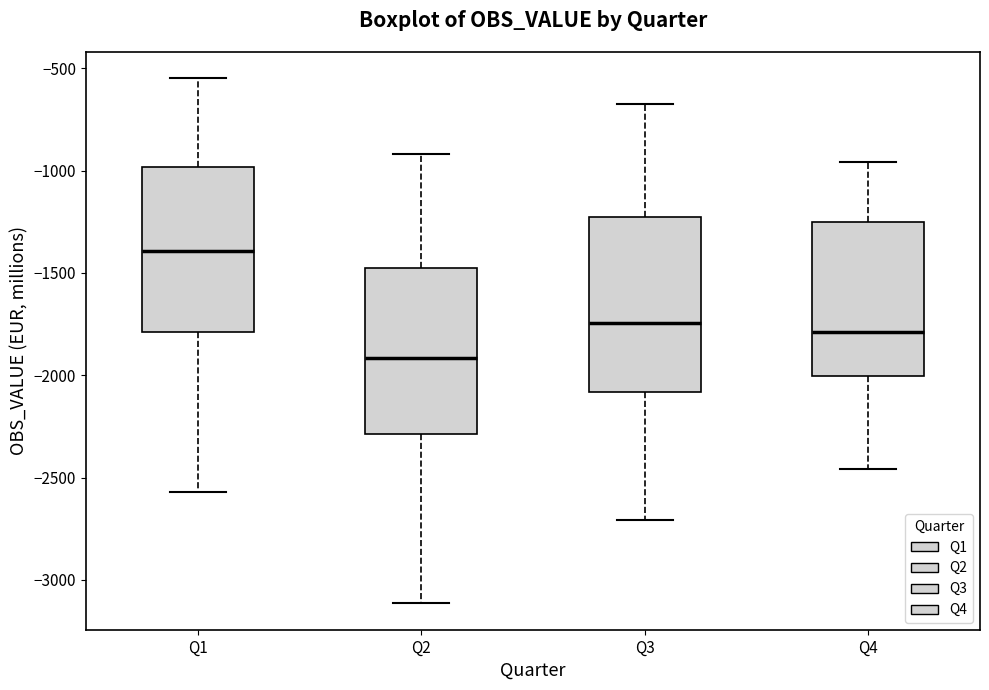

Reading left to right, transcribe this box plot: for each box, give where its median line is, the range the box spans, and where its two whiskers end, as read against the y-axis. The values are not printed on the chart, so give them approximately, as read against the axis.

Q1: median -1400, box -1800 to -1000, whiskers -2550 to -550
Q2: median -1900, box -2300 to -1450, whiskers -3100 to -900
Q3: median -1750, box -2100 to -1250, whiskers -2700 to -700
Q4: median -1800, box -2000 to -1250, whiskers -2450 to -950